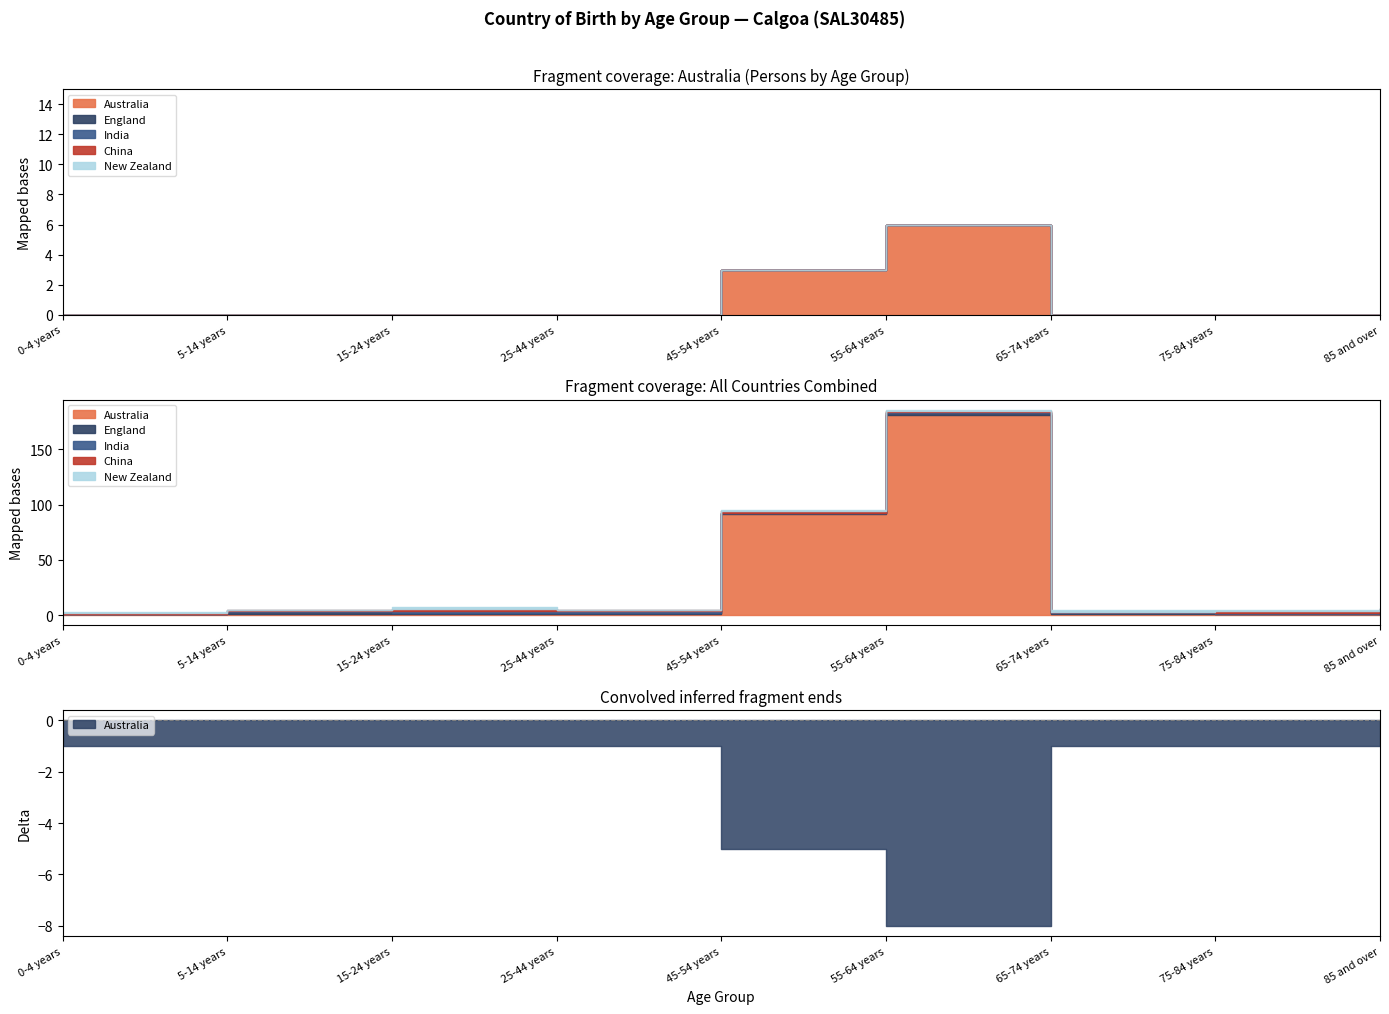

Where is the first local maximum for Australia?

55-64 years